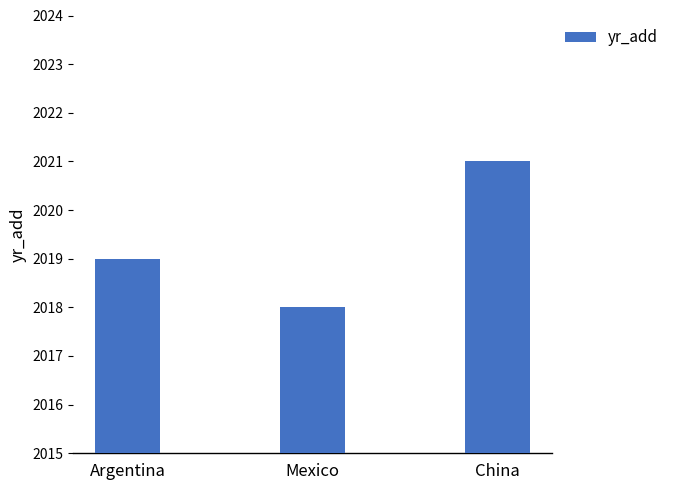

What is the value of the 1st bar from the left?

2019